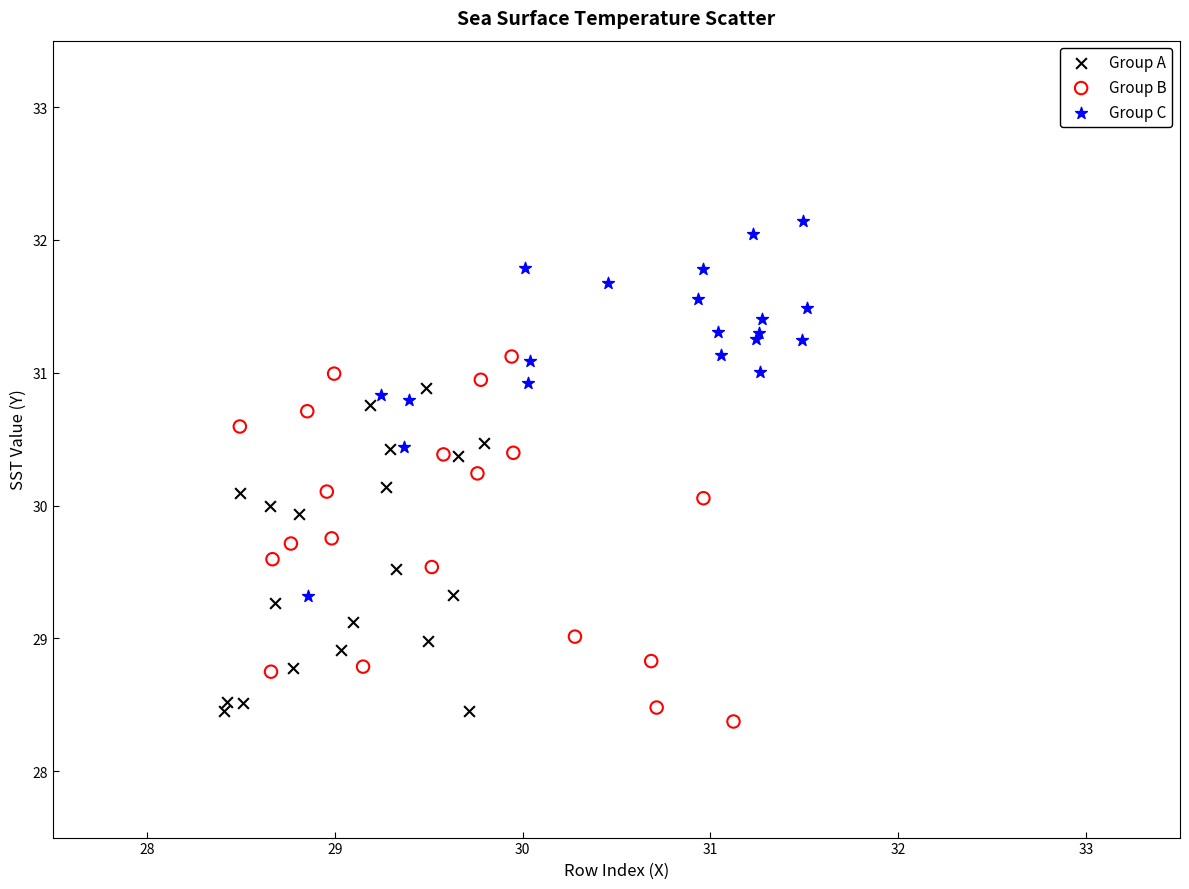

What are all the series names shown in the legend?

Group A, Group B, Group C